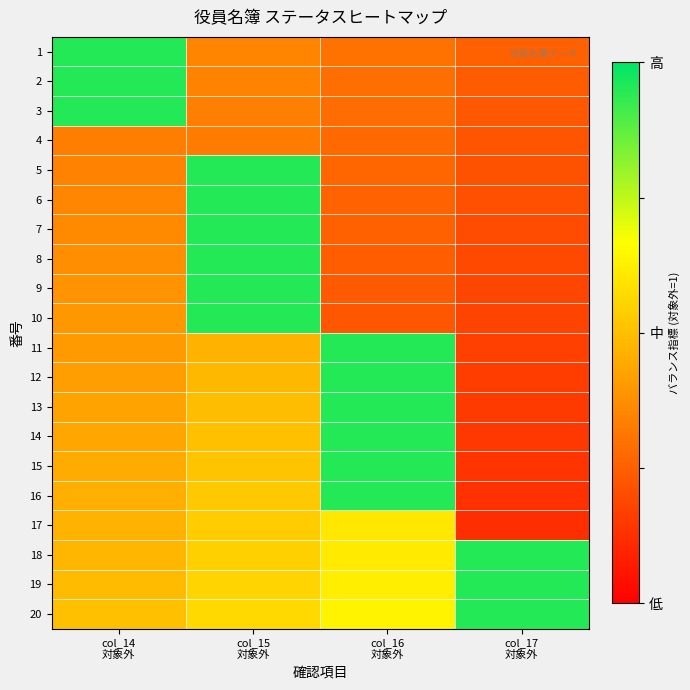

Between col_15 対象外 and col_16 対象外, which series saw the biggest shift?

10